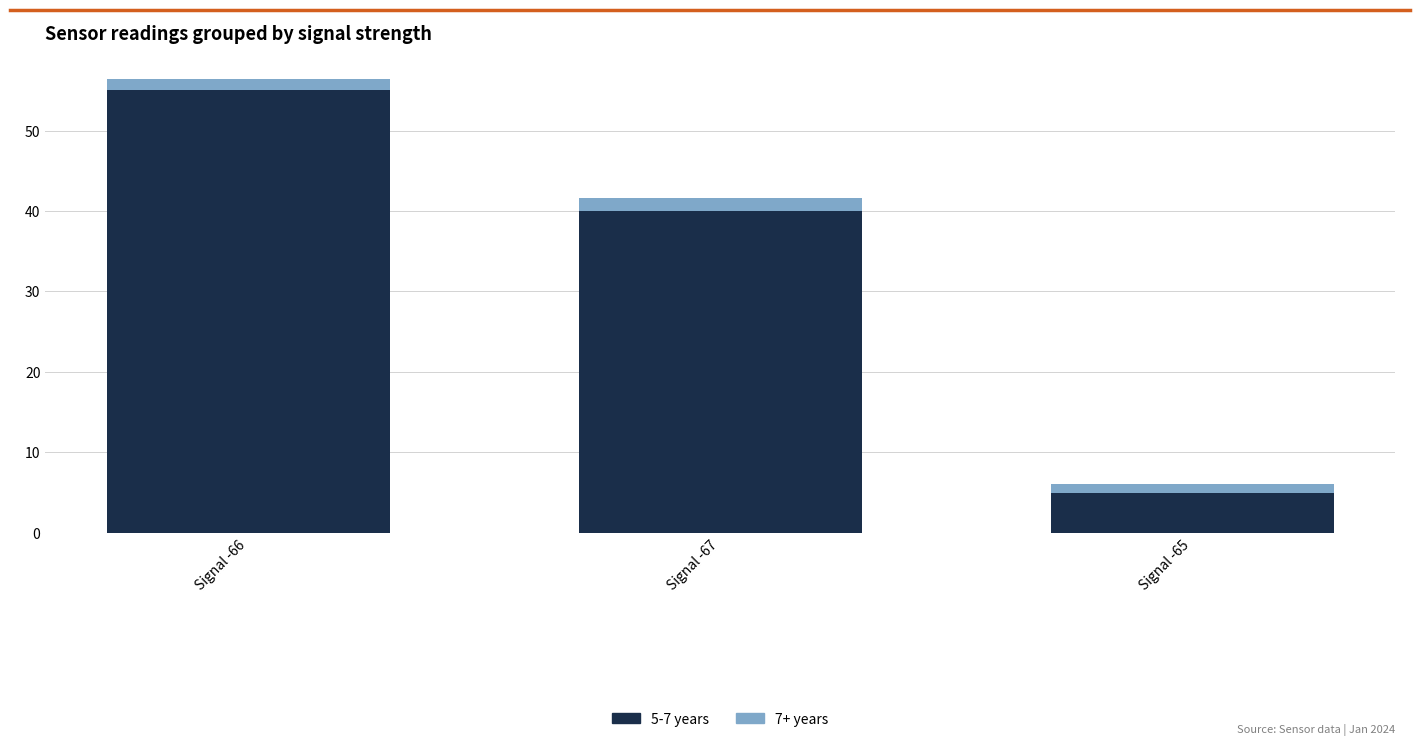

What is the total value across all series at Signal -66?

56.4